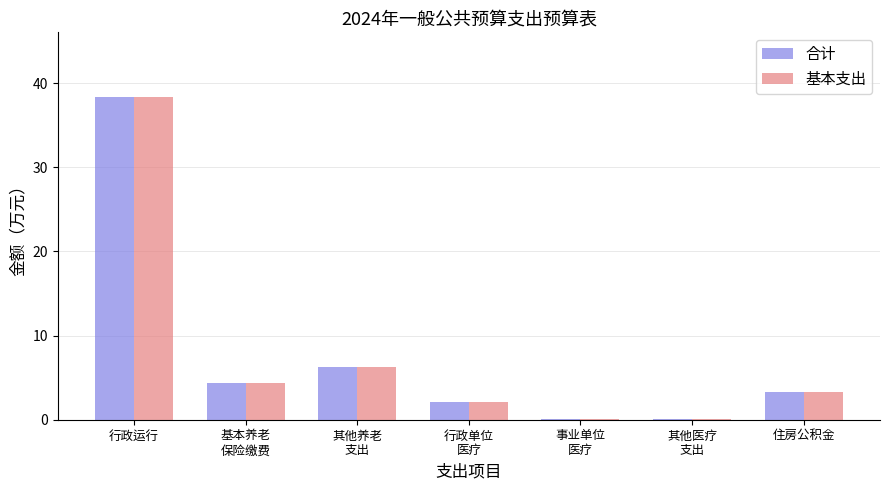

The 基本支出 series shows 2.5 at 其他养老
支出. True or false?

False